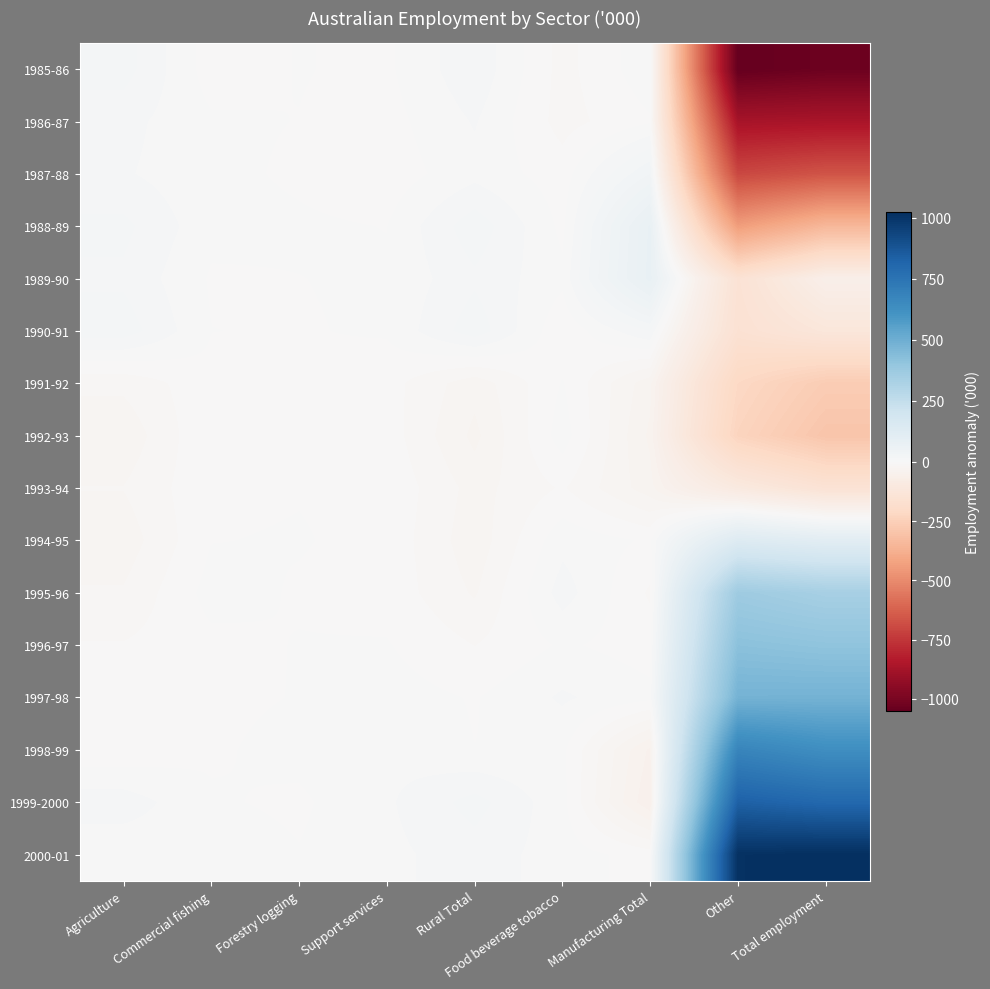

Rank the series at Rural Total from highest to lowest value.

1988-89, 1990-91, 1999-2000, 1989-90, 1985-86, 2000-01, 1986-87, 1987-88, 1998-99, 1997-98, 1996-97, 1995-96, 1993-94, 1991-92, 1994-95, 1992-93